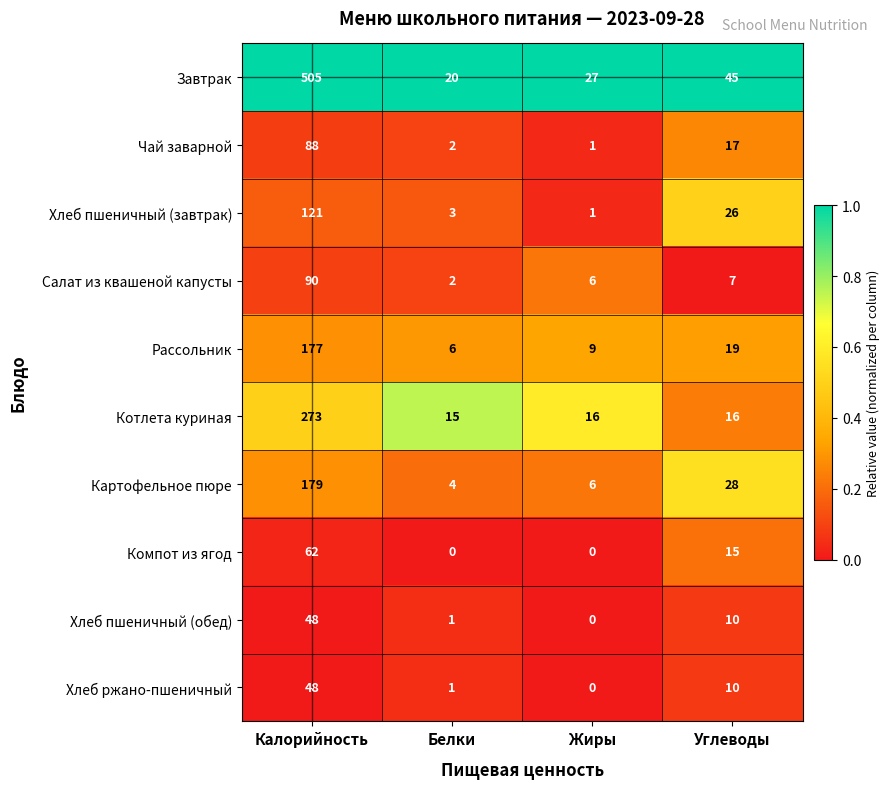

What is the sum of the Хлеб пшеничный (завтрак) values at Углеводы and Жиры?

27